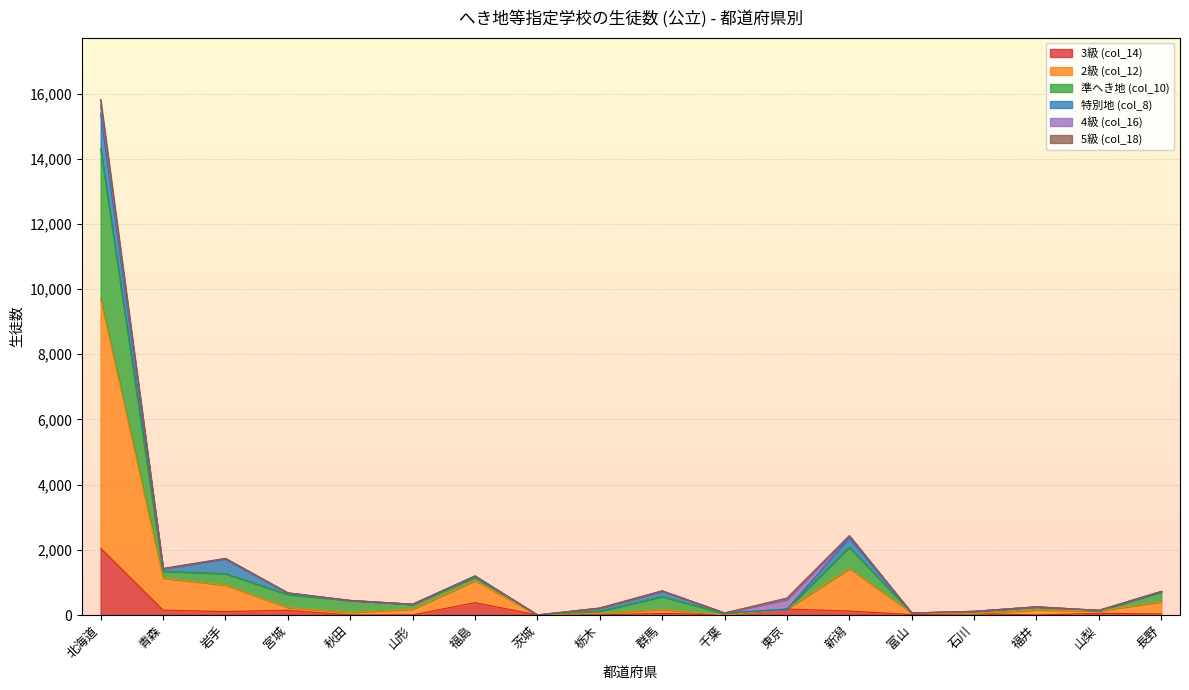

At which category is the sum across all series the highest?

北海道